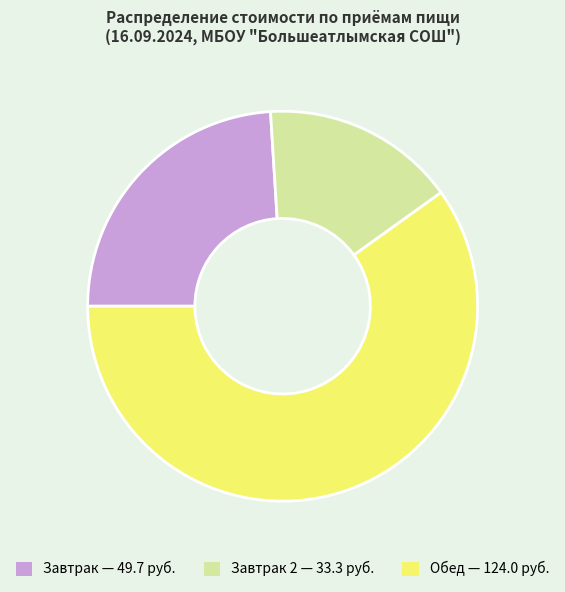

Does any single category account for the majority?

Yes